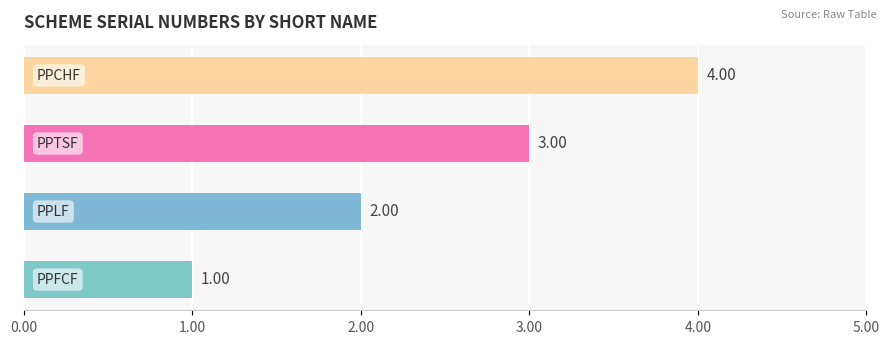

What is the sum of all values?

10